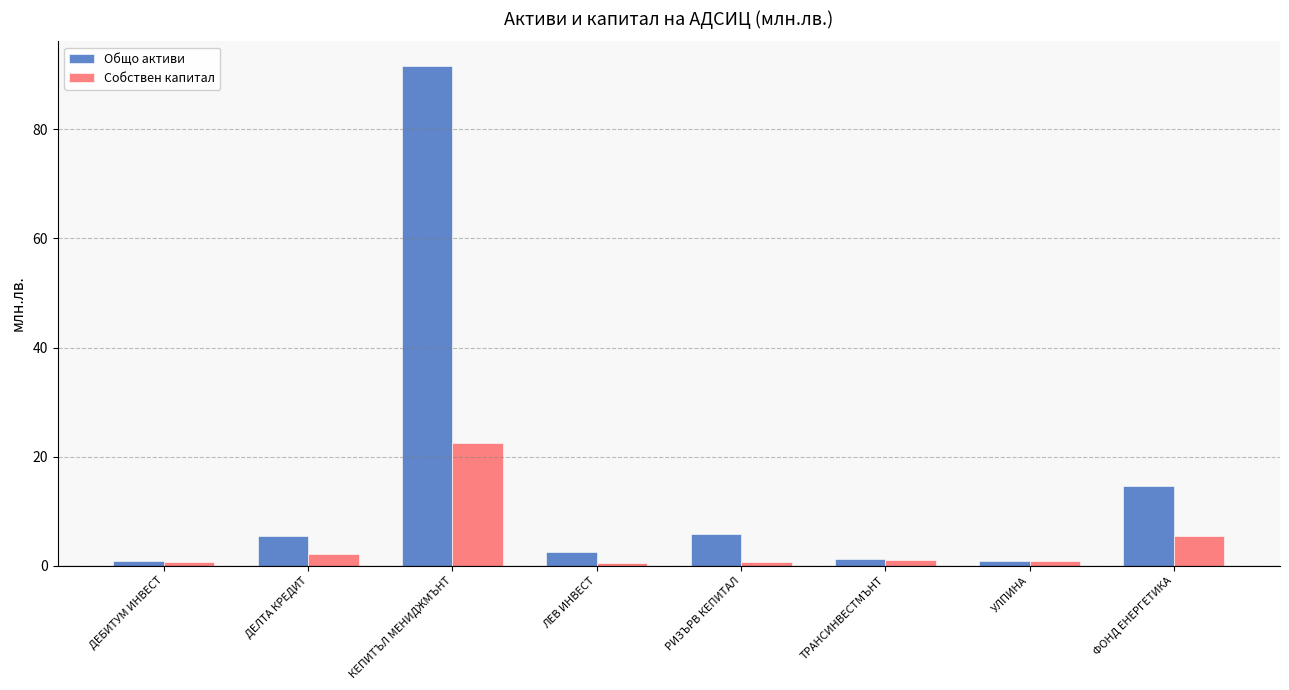

Which series has the largest range (max minus min)?

Общо активи